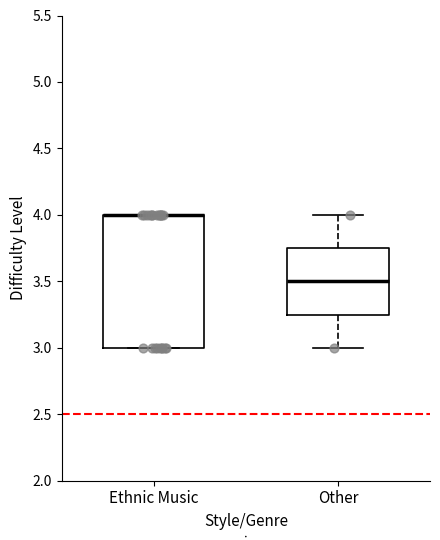

Reading left to right, transcribe this box plot: for each box, give where its median line is, the range the box spans, and where its two whiskers end, as read against the y-axis. The values are not printed on the chart, so give them approximately, as read against the axis.

Ethnic Music: median 4.00 (drawn on the box's upper edge), box 3.00 to 4.00, whiskers 3.00 to 4.00
Other: median 3.50, box 3.25 to 3.75, whiskers 3.00 to 4.00